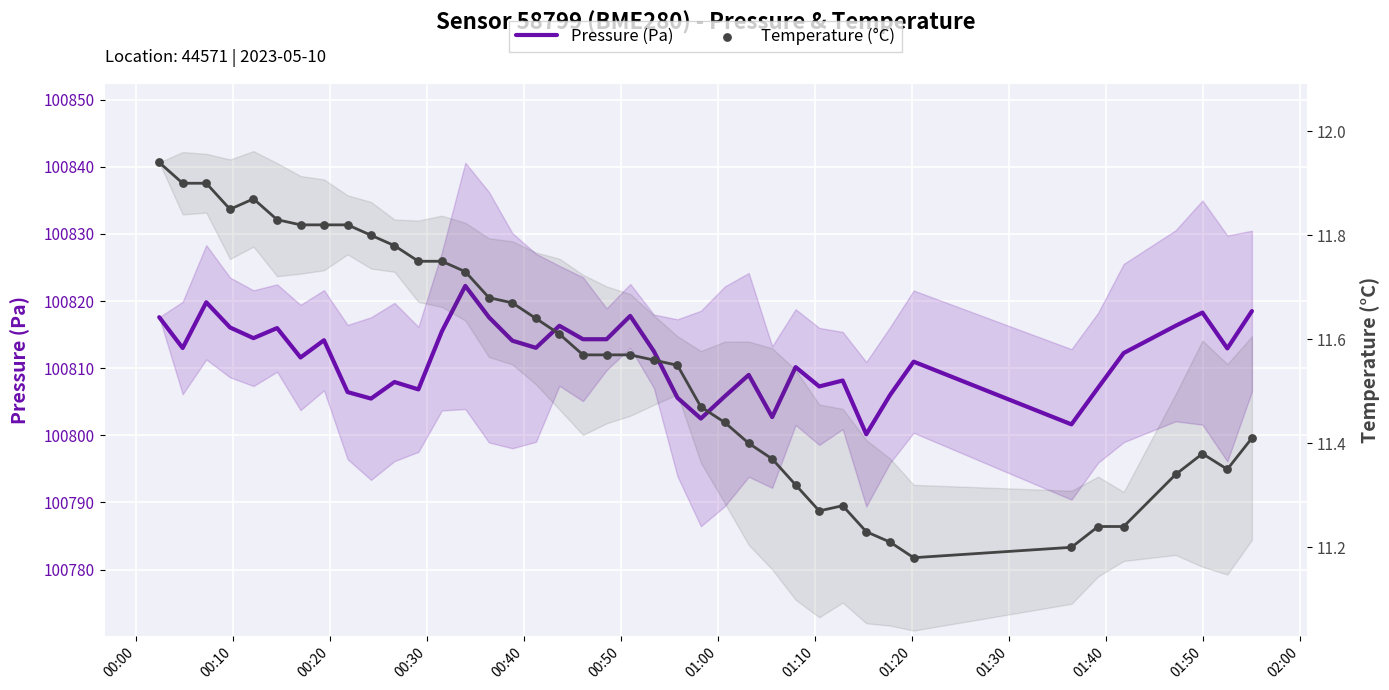

What are all the series names shown in the legend?

Pressure (Pa), Temperature (°C)